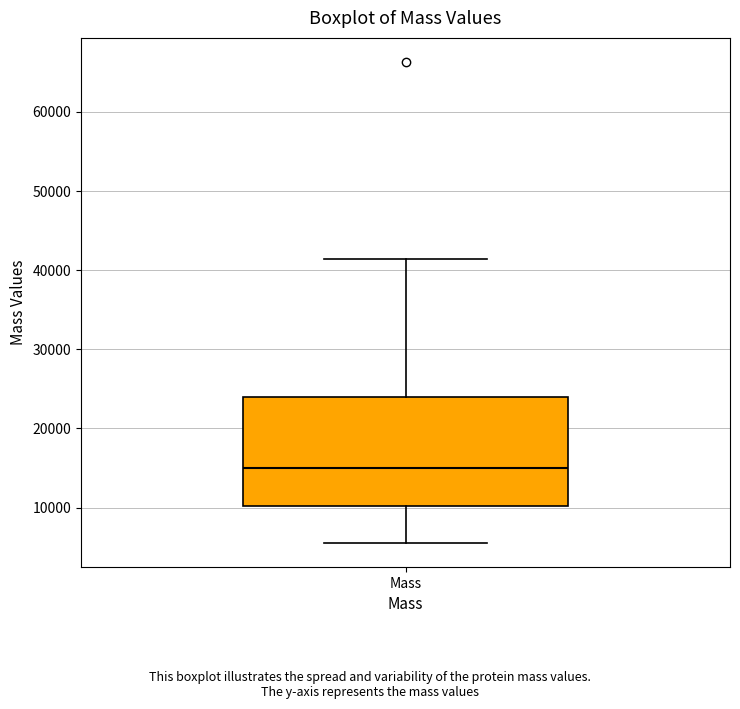

Read this box plot against the y-axis: the position of the median line, the range covered by the box, and the ends of both whiskers. The values are not printed on the chart, so give them approximately, as read against the axis.

median 15000, box 10000 to 24000, whiskers 6000 to 41000